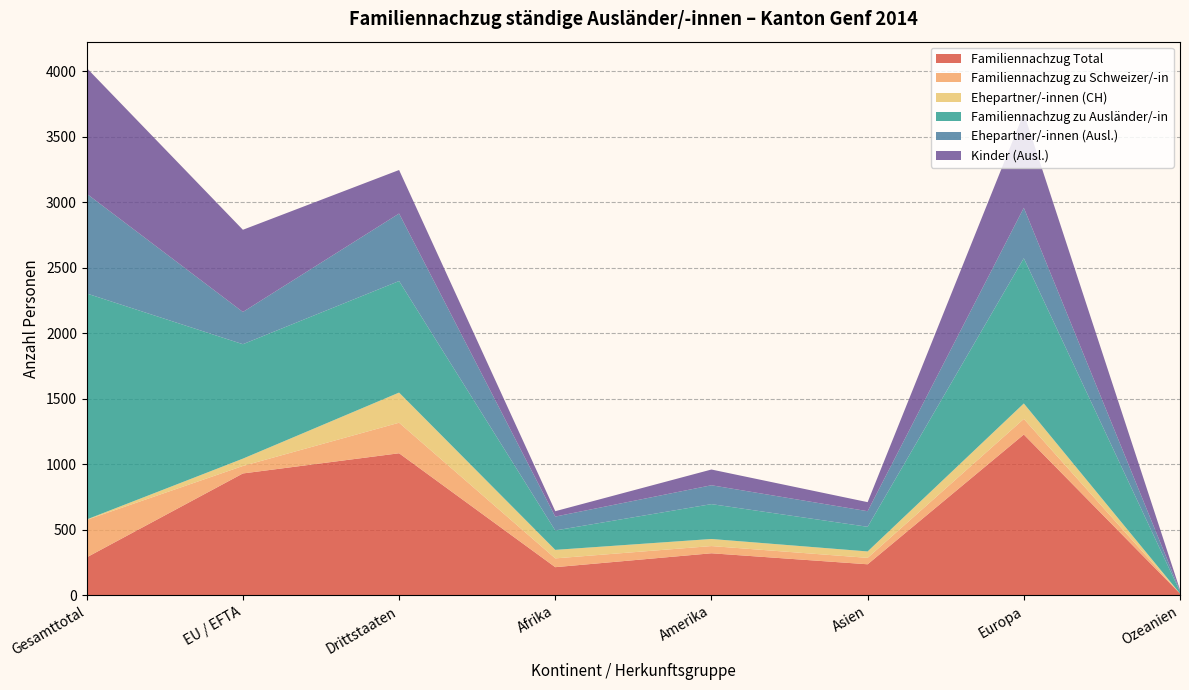

Reading right to left, list all the values displayed in this chart.

Familiennachzug Total: 14	1227	237	321	215	1084	930	290
Familiennachzug zu Schweizer/-in: 0	119	49	55	67	233	57	286
Ehepartner/-innen (CH): 0	118	49	54	65	230	56	3
Familiennachzug zu Ausländer/-in: 14	1108	188	266	148	851	873	1724
Ehepartner/-innen (Ausl.): 7	385	119	144	106	515	246	761
Kinder (Ausl.): 7	722	69	120	41	332	627	959